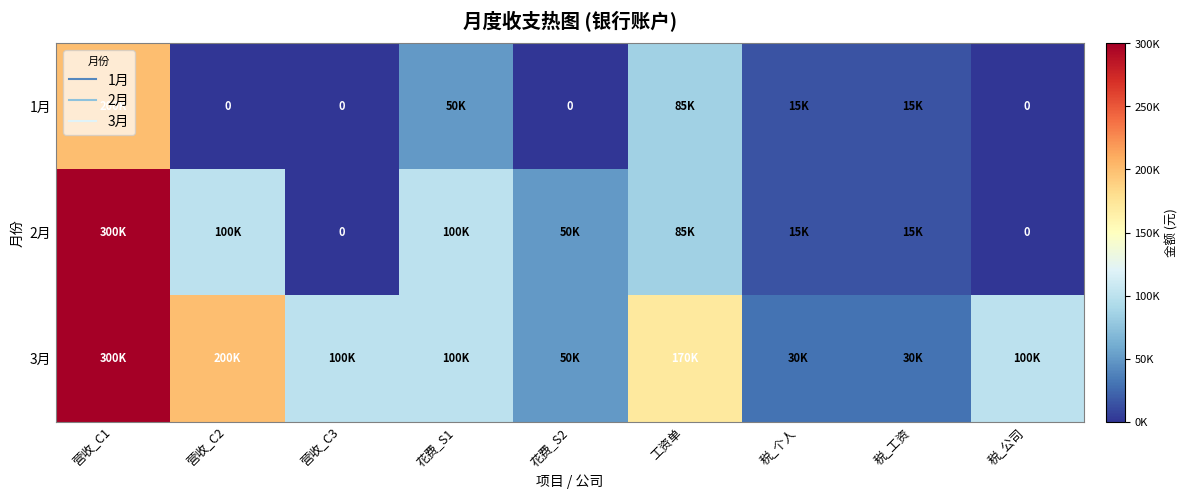

What is the total value across all series at 税_公司?

100000